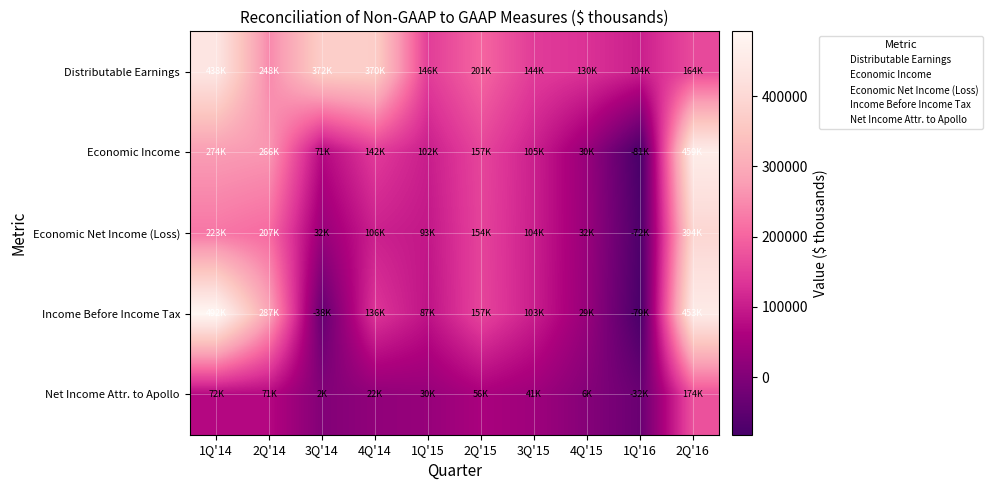

Reading left to right, transcribe all the data shown in this chart.

Distributable Earnings: 1Q'14=438043	2Q'14=248598	3Q'14=372223	4Q'14=370916	1Q'15=146019	2Q'15=201611	3Q'15=144579	4Q'15=130612	1Q'16=104755	2Q'16=164315
Economic Income: 1Q'14=274772	2Q'14=266335	3Q'14=71327	4Q'14=142617	1Q'15=102069	2Q'15=157533	3Q'15=105194	4Q'15=30861	1Q'16=-81890	2Q'16=459134
Economic Net Income (Loss): 1Q'14=223662	2Q'14=207258	3Q'14=32425	4Q'14=106119	1Q'15=93549	2Q'15=154664	3Q'15=104038	4Q'15=32888	1Q'16=-72964	2Q'16=394851
Income Before Income Tax: 1Q'14=492193	2Q'14=287339	3Q'14=-38388	4Q'14=136023	1Q'15=87012	2Q'15=157166	3Q'15=103150	4Q'15=29900	1Q'16=-79708	2Q'16=453791
Net Income Attr. to Apollo: 1Q'14=72169	2Q'14=71668	3Q'14=2210	4Q'14=22182	1Q'15=30927	2Q'15=56428	3Q'15=41051	4Q'15=6091	1Q'16=-32828	2Q'16=174092